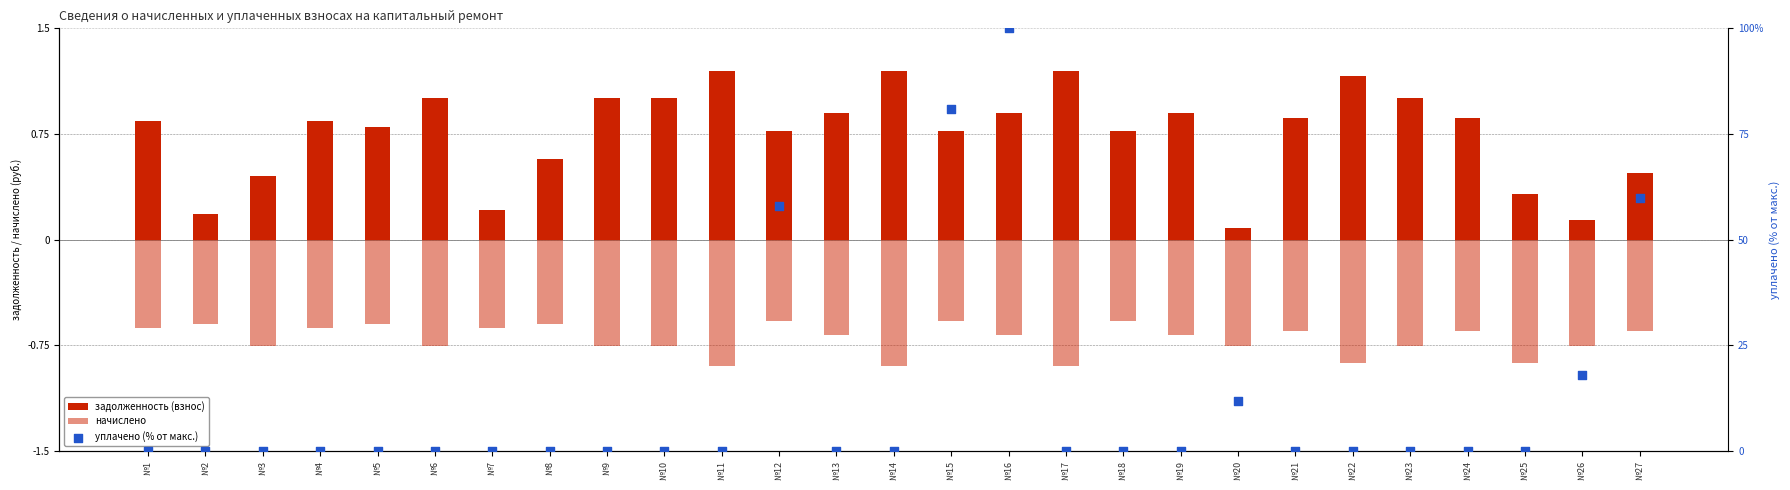

Is the value of задолженность (взнос) at №22 greater than the value of начислено at №4?

Yes